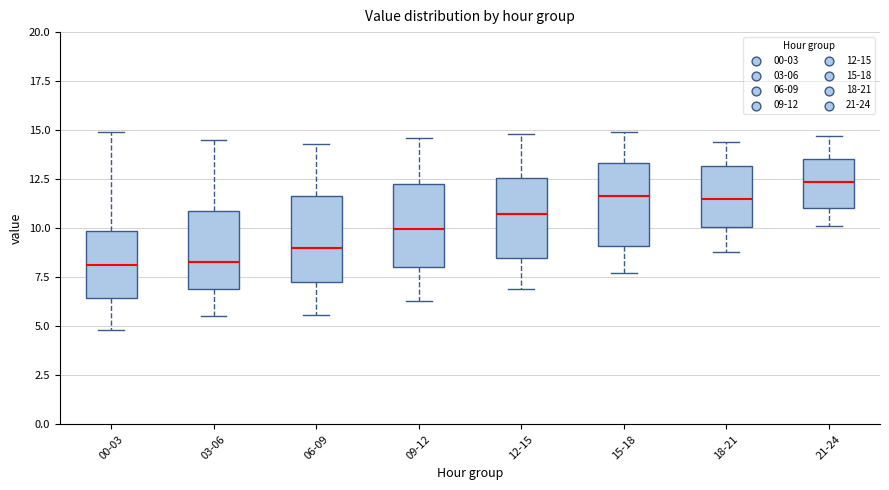

Which box's median line is the highest?

21-24